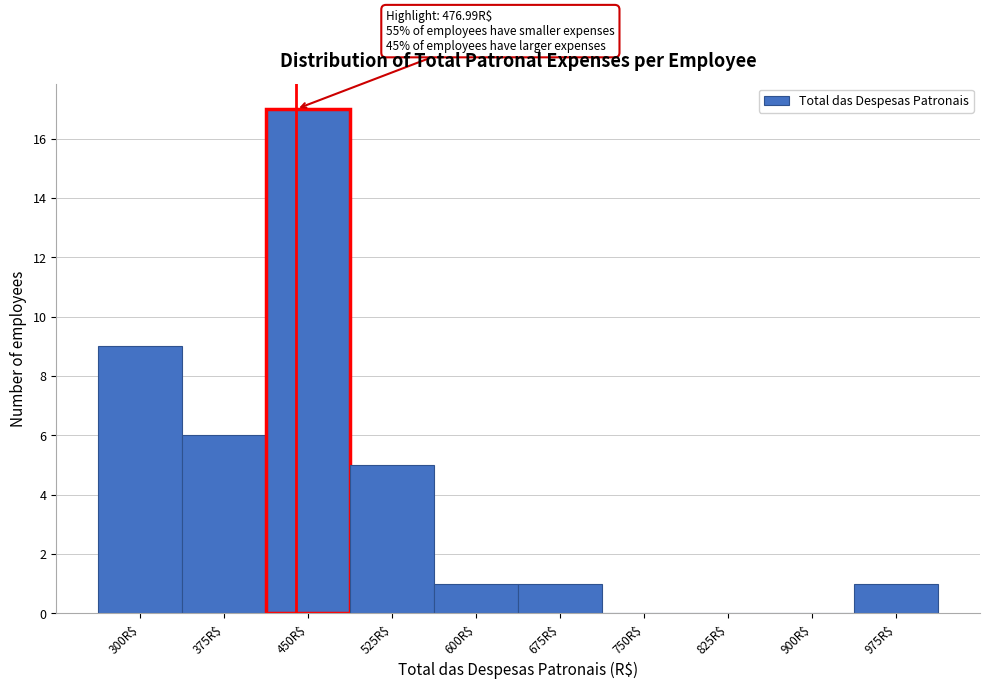

Is it true that the value at 675R$ is 1?

True